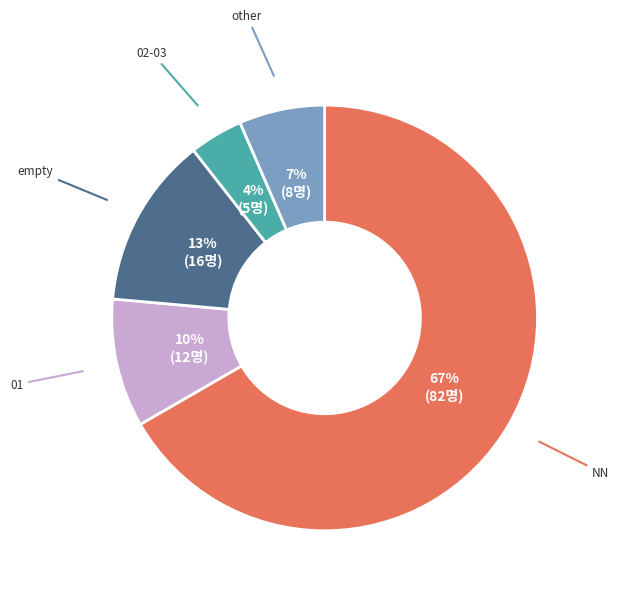

How many slices are in this pie chart?

5